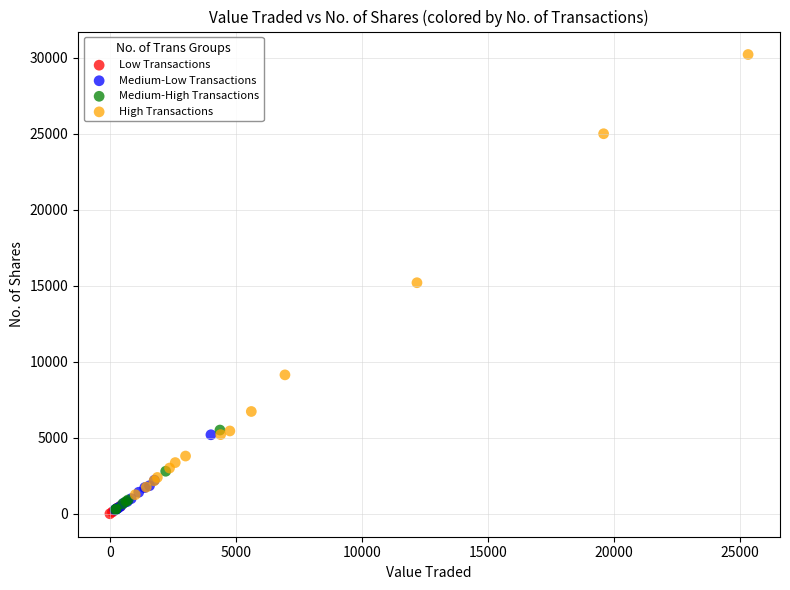

Which series has the widest spread of Y values?

High Transactions